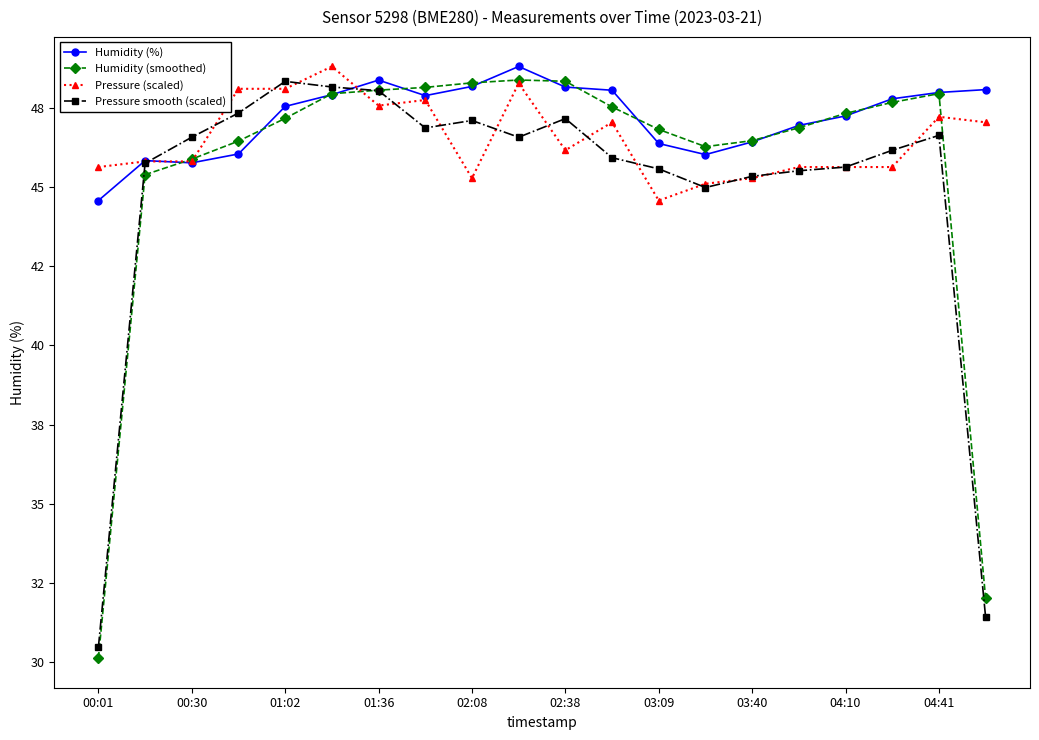

Where is Humidity (smoothed) nearest to the value 39?

00:30